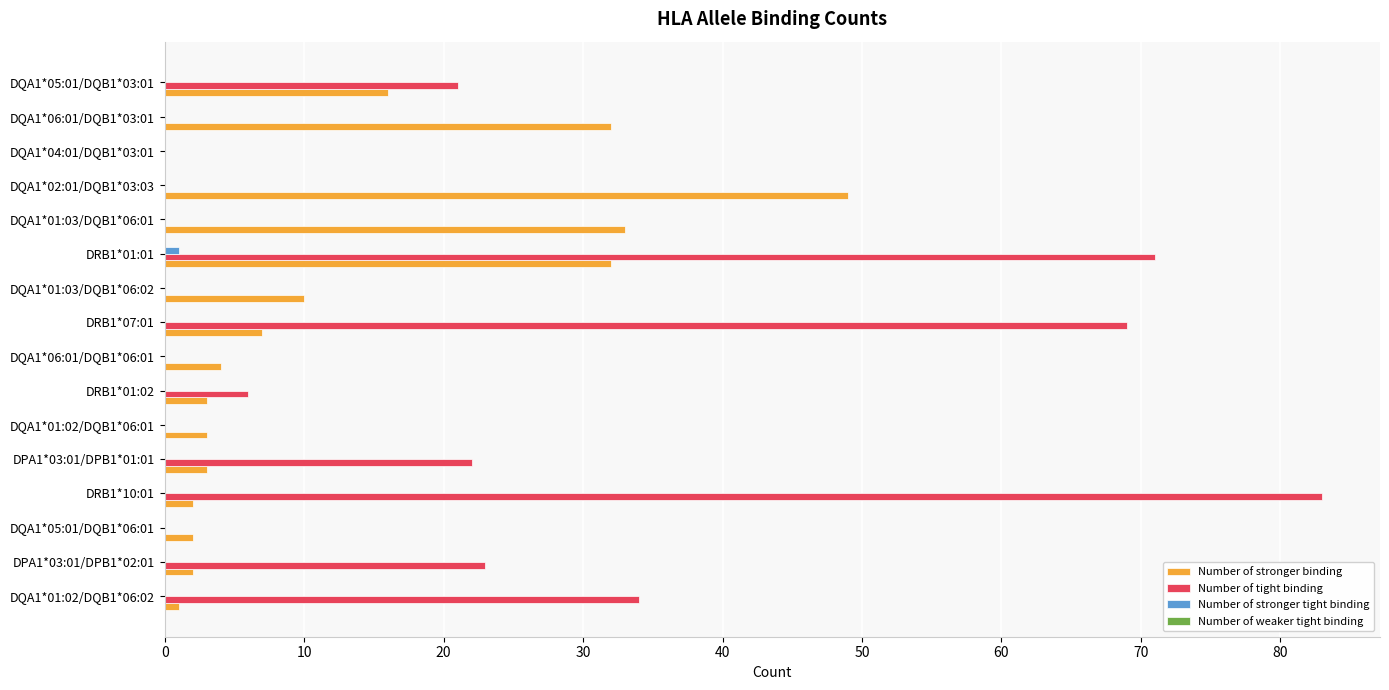

Which series has the largest total across all categories?

Number of tight binding